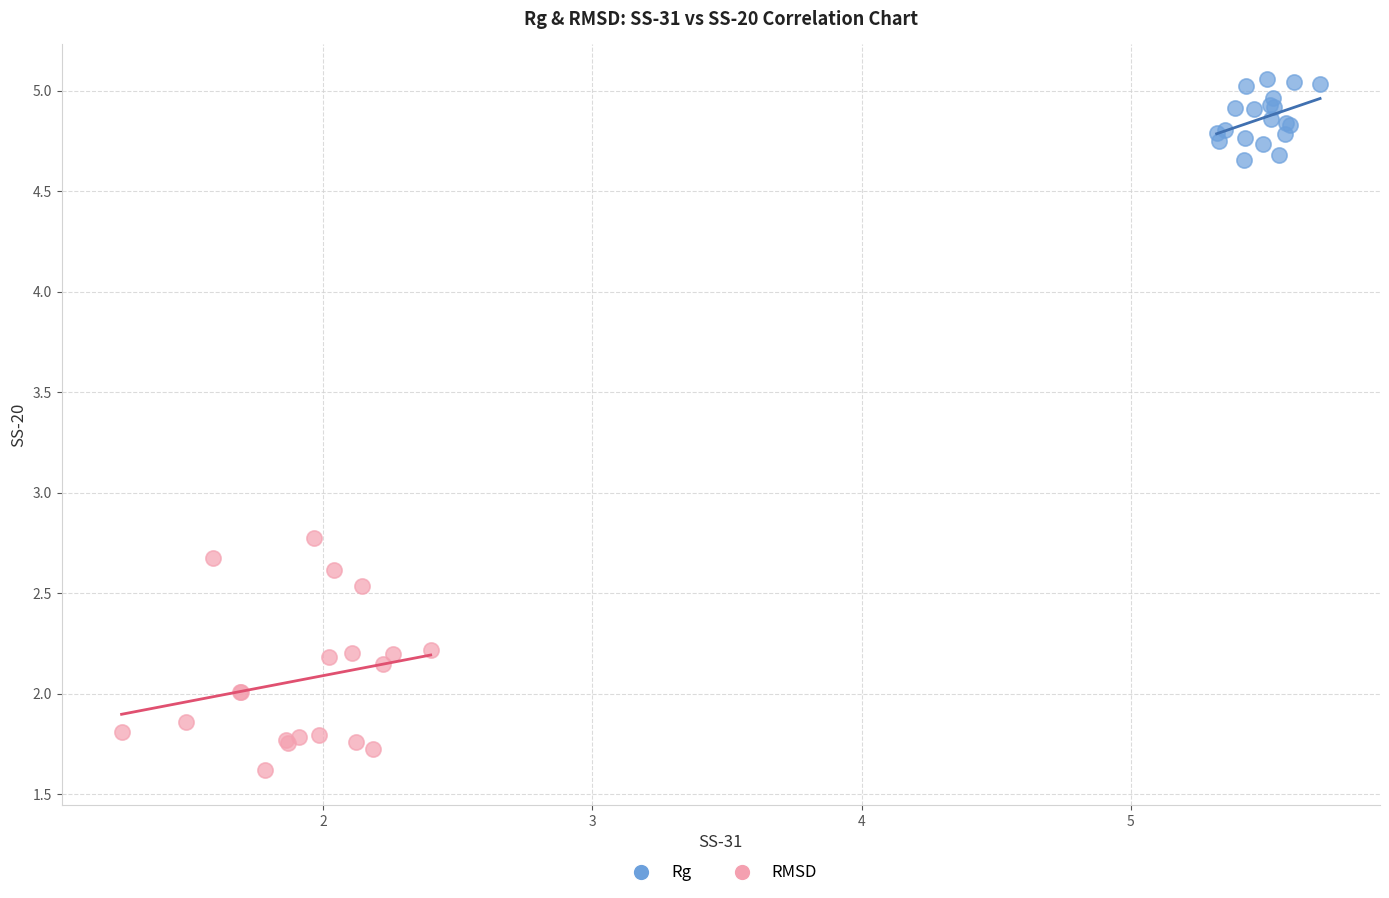

Which series has the widest spread of Y values?

RMSD